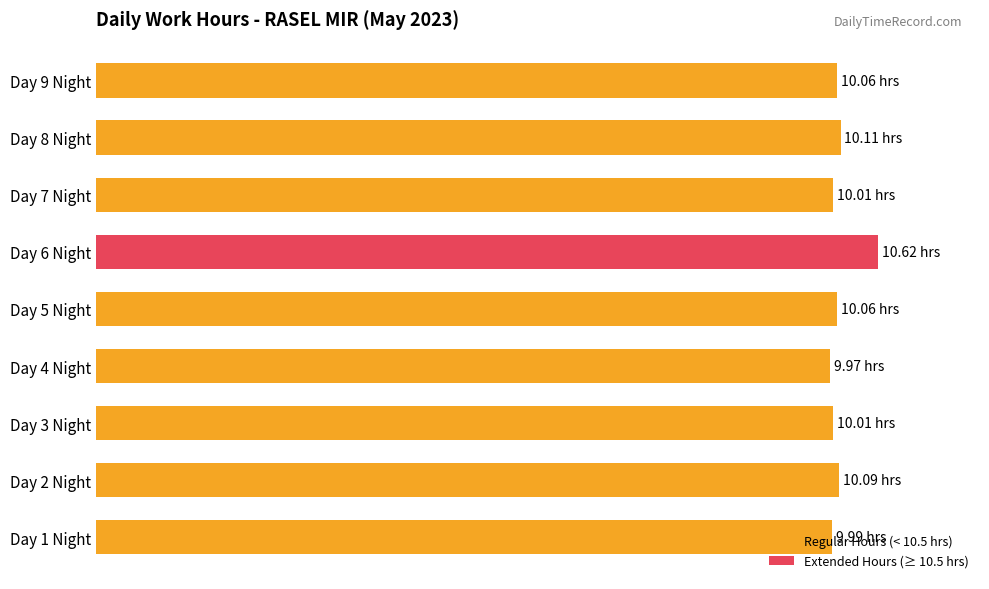

Are the bars horizontal?

Yes